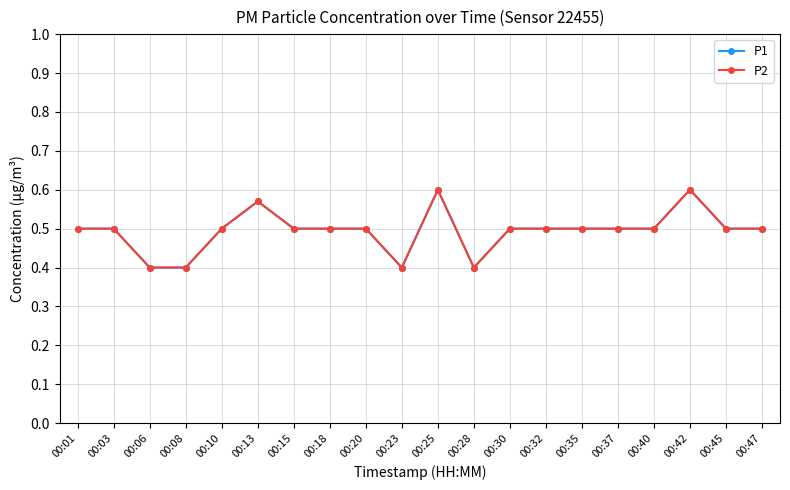

Is this an area chart (filled region under the line)?

No